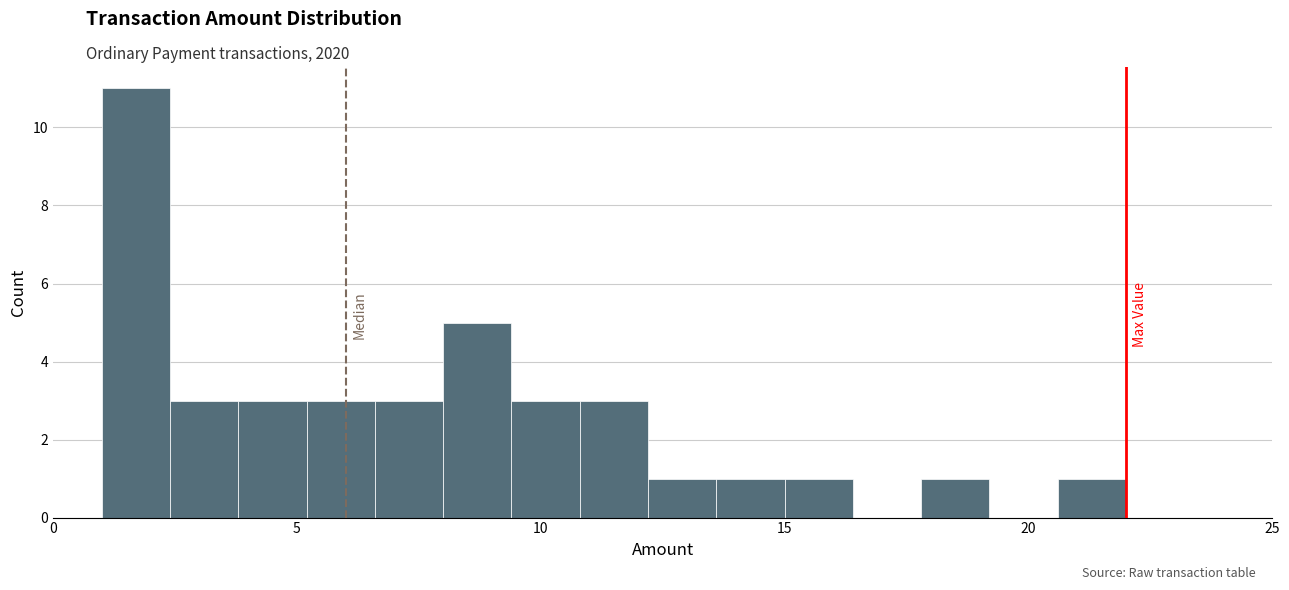

Read against the x-axis, roughly where is the centre of the tallest bar?

1.5